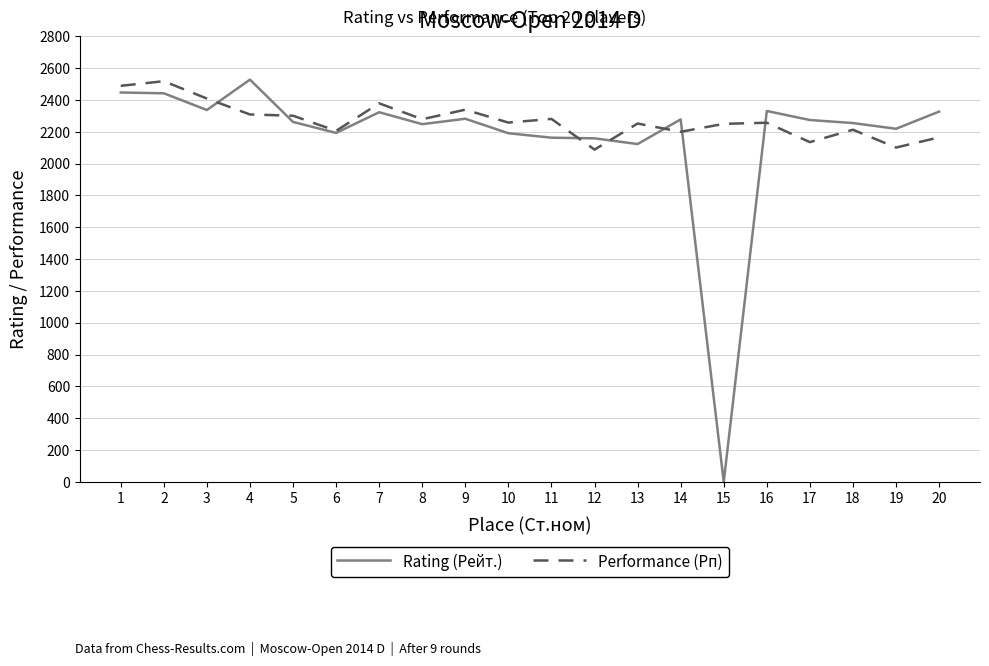

What is the total value across all series at 3?

4746